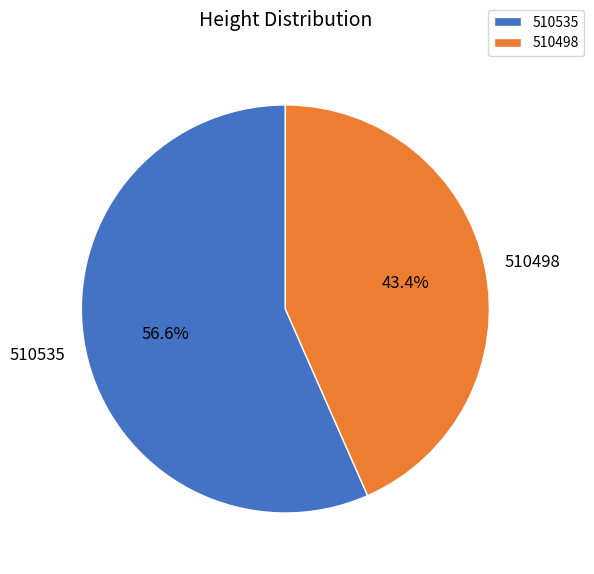

To the nearest percent, what percentage of the pie is 510535?

57%